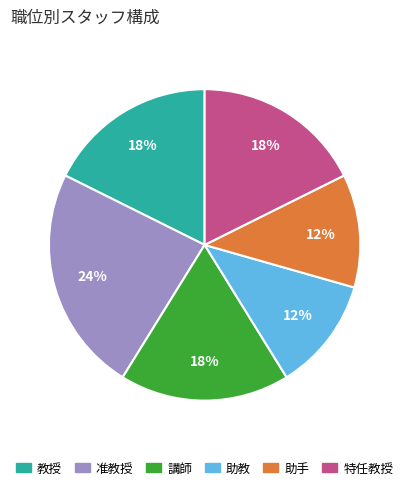

What is the largest slice in the pie chart?

准教授